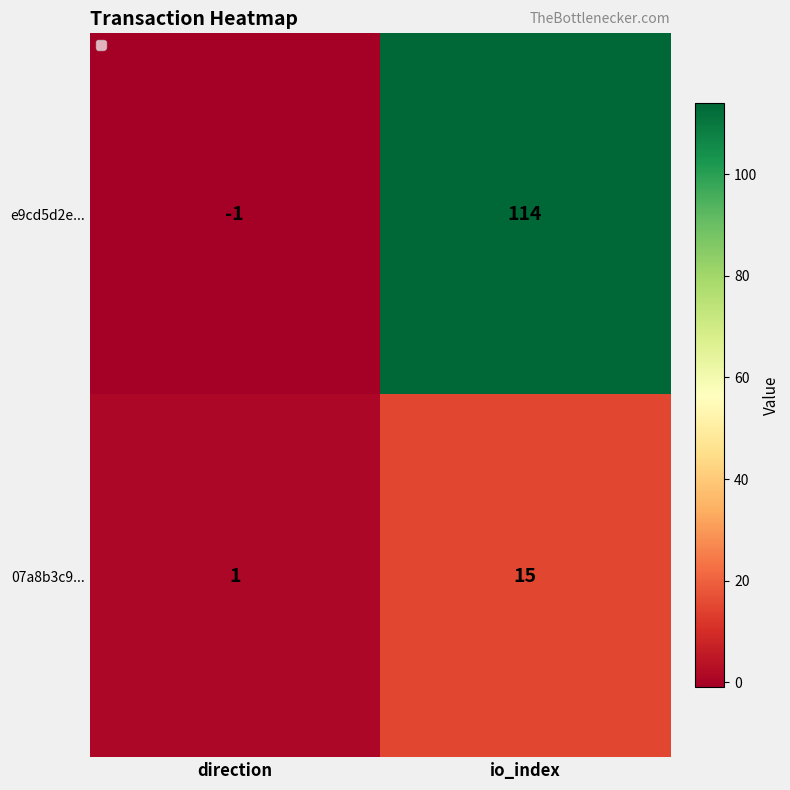

Which category has the highest value across all series?

io_index